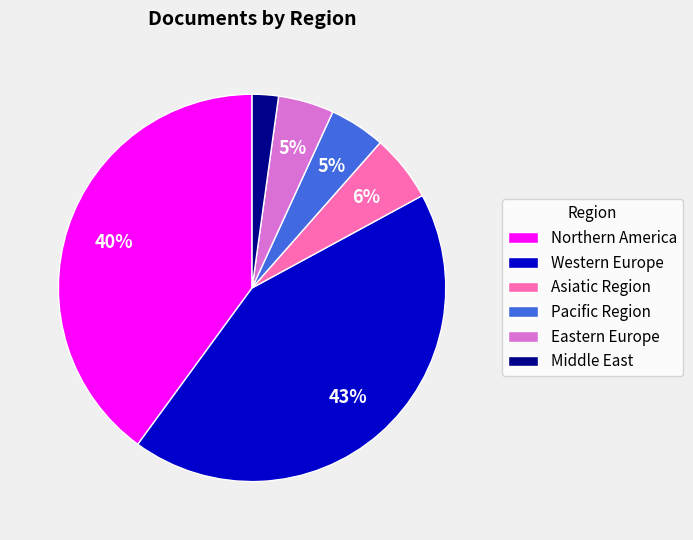

Which has a higher value, Northern America or Middle East?

Northern America